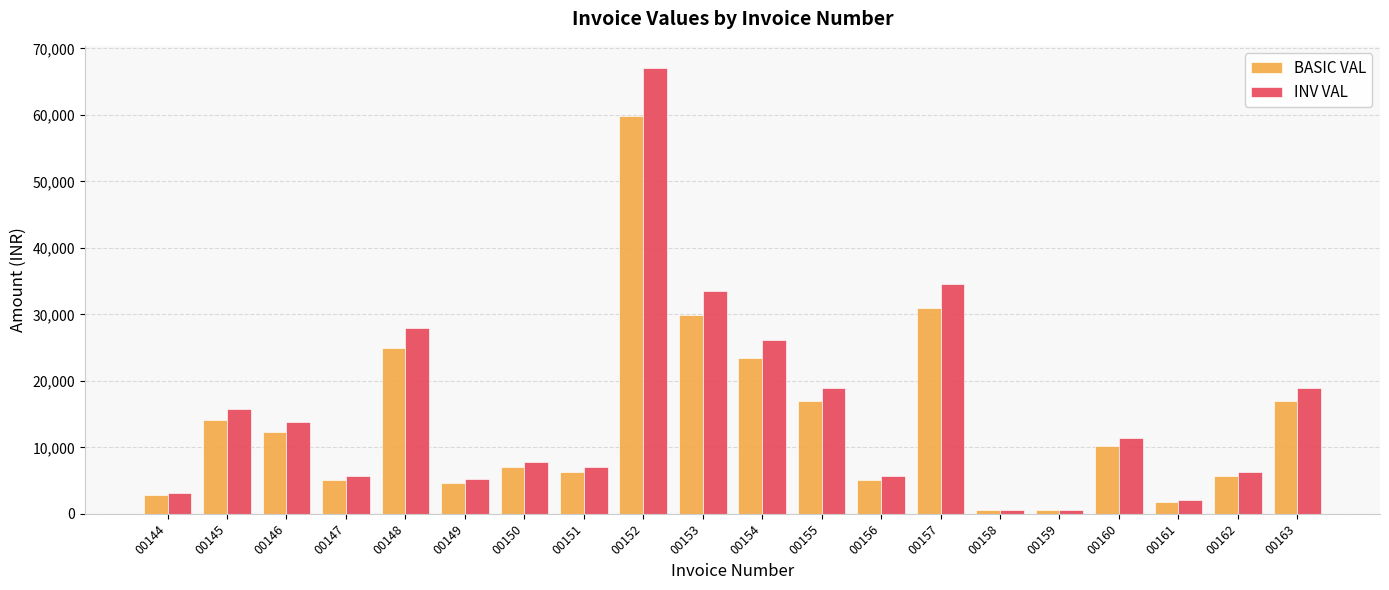

List the series in order of their peak value, highest first.

INV VAL, BASIC VAL